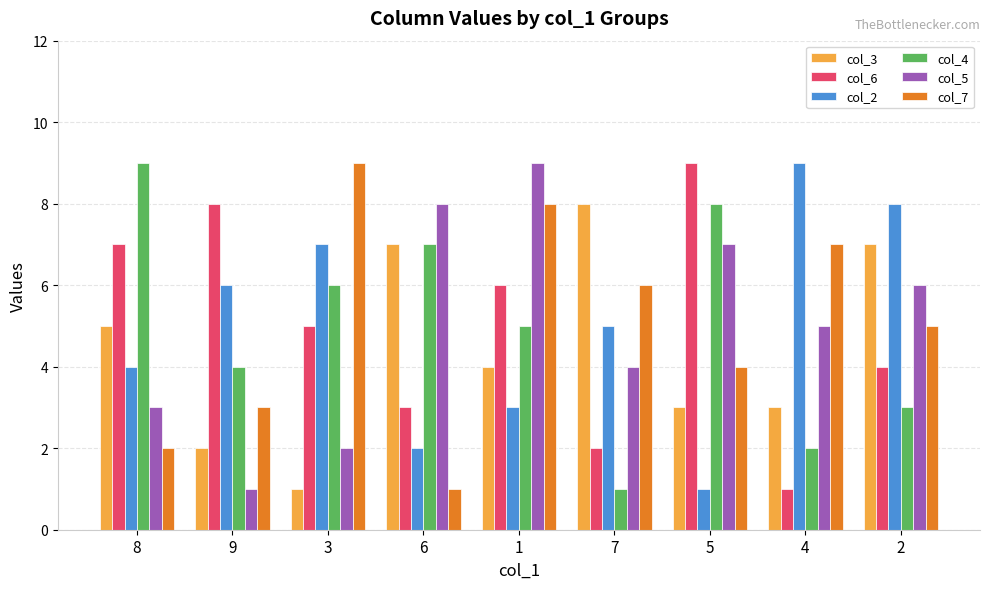

Count the number of categories in the chart.

9